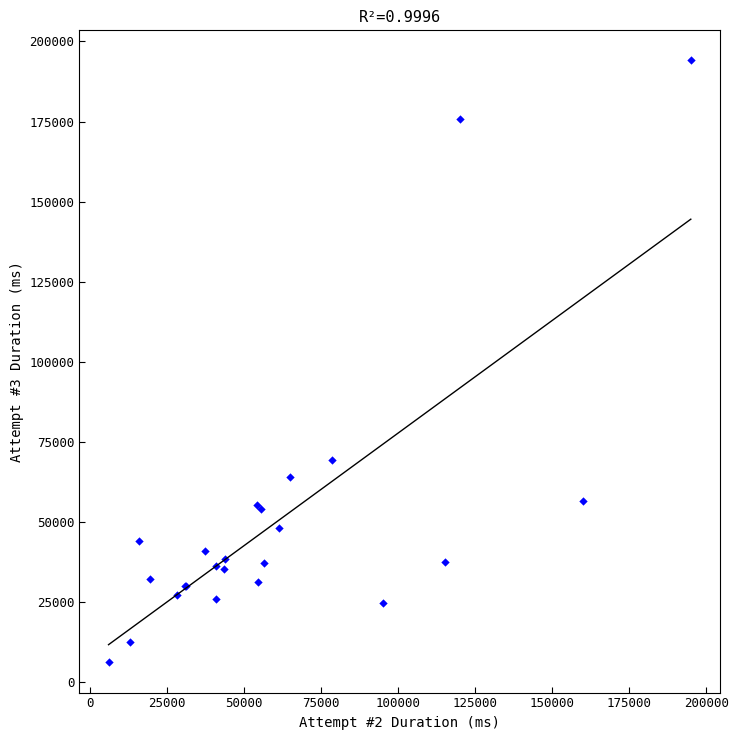

What Y value in the scatter plot is closest to 100104?

69258